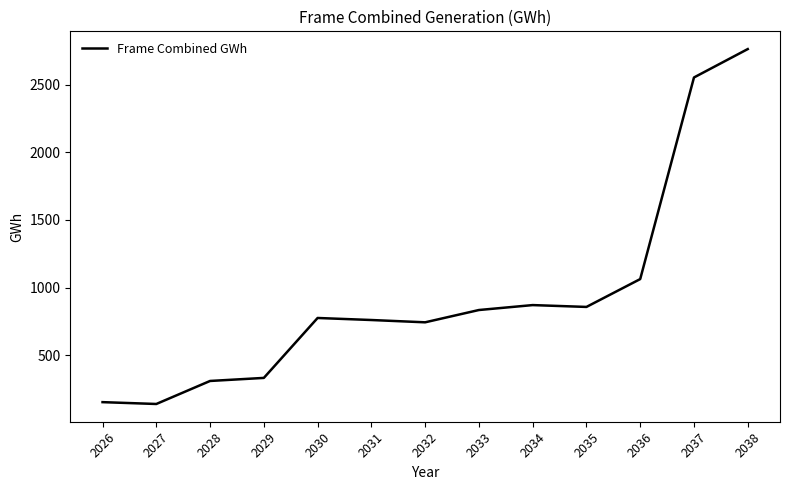

What value does the data have at 2026?

151.6